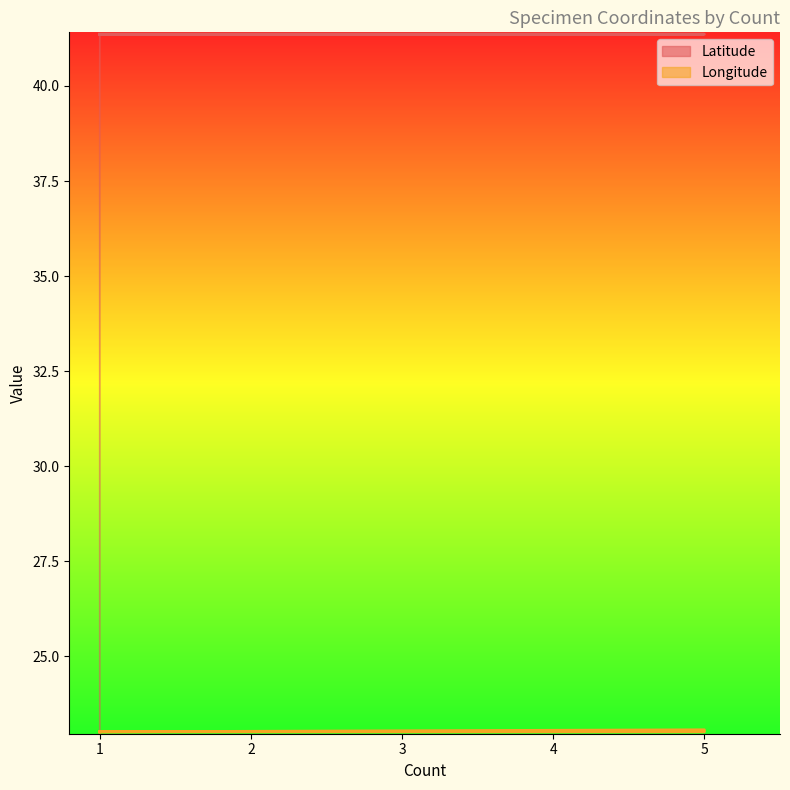

Between 5 and 5, which is larger?

5